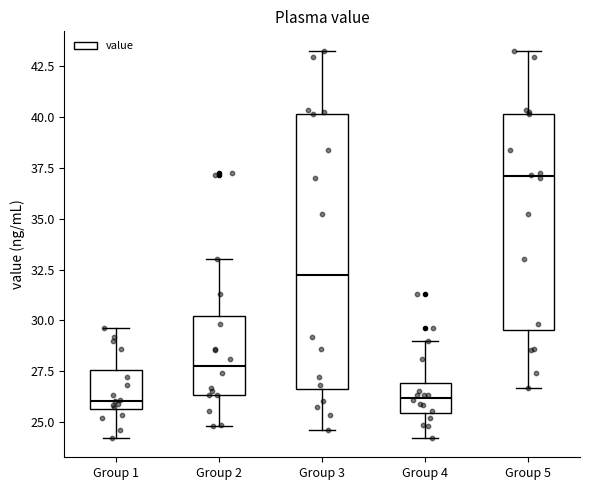

Reading left to right, transcribe this box plot: for each box, give where its median line is, the range the box spans, and where its two whiskers end, as read against the y-axis. The values are not printed on the chart, so give them approximately, as read against the axis.

Group 1: median 26.0, box 25.5 to 27.5, whiskers 24.0 to 29.5
Group 2: median 28.0, box 26.5 to 30.0, whiskers 25.0 to 33.0
Group 3: median 32.0, box 26.5 to 40.0, whiskers 24.5 to 43.5
Group 4: median 26.0, box 25.5 to 27.0, whiskers 24.0 to 29.0
Group 5: median 37.0, box 29.5 to 40.0, whiskers 26.5 to 43.5